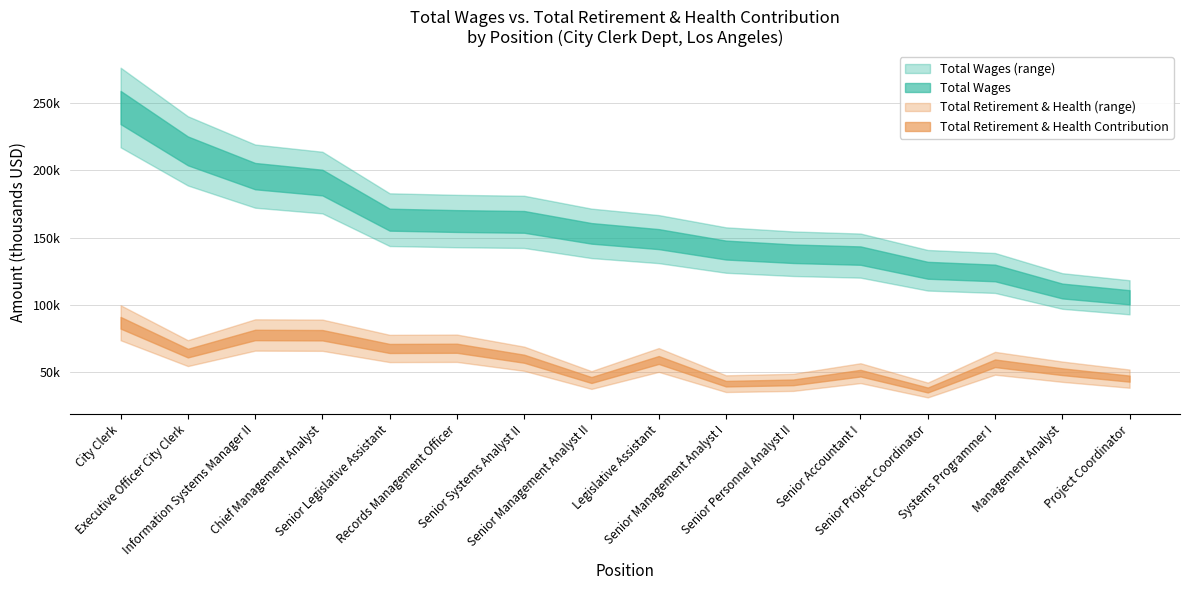

Read the Total Retirement & Health Contribution value at Systems Programmer I, to the nearest 100.

56600